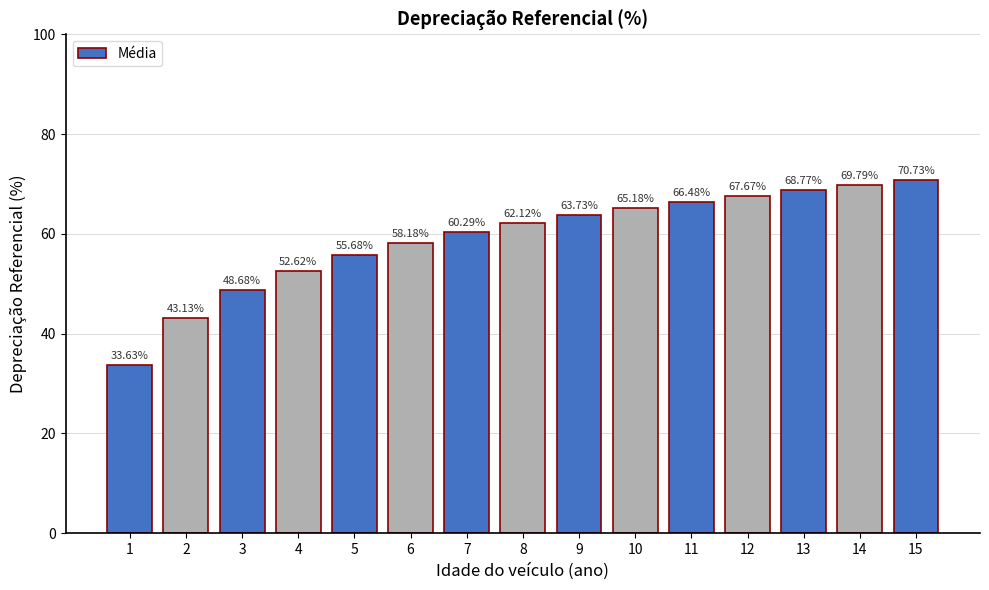

Rank the categories by value from lowest to highest.

1, 2, 3, 4, 5, 6, 7, 8, 9, 10, 11, 12, 13, 14, 15